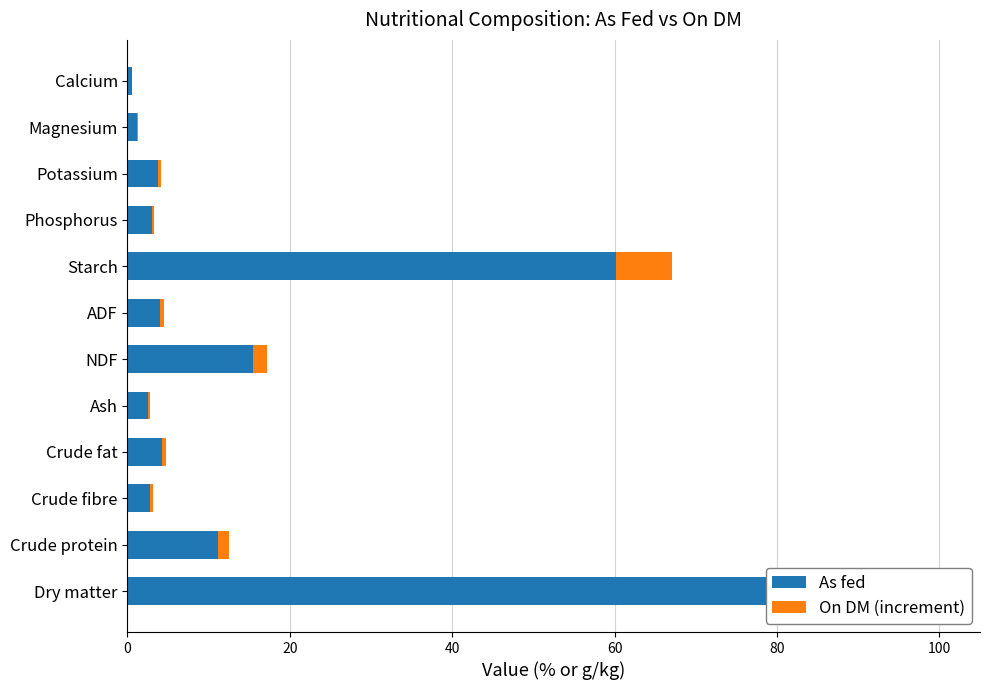

How many values in the As fed series exceed 4?

5